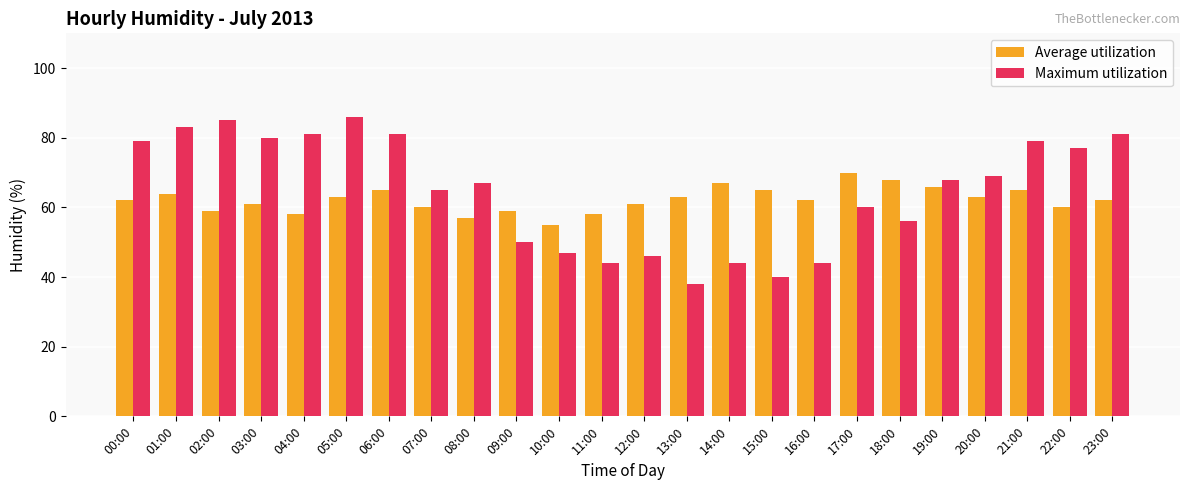

Which series has the largest total across all categories?

Maximum utilization